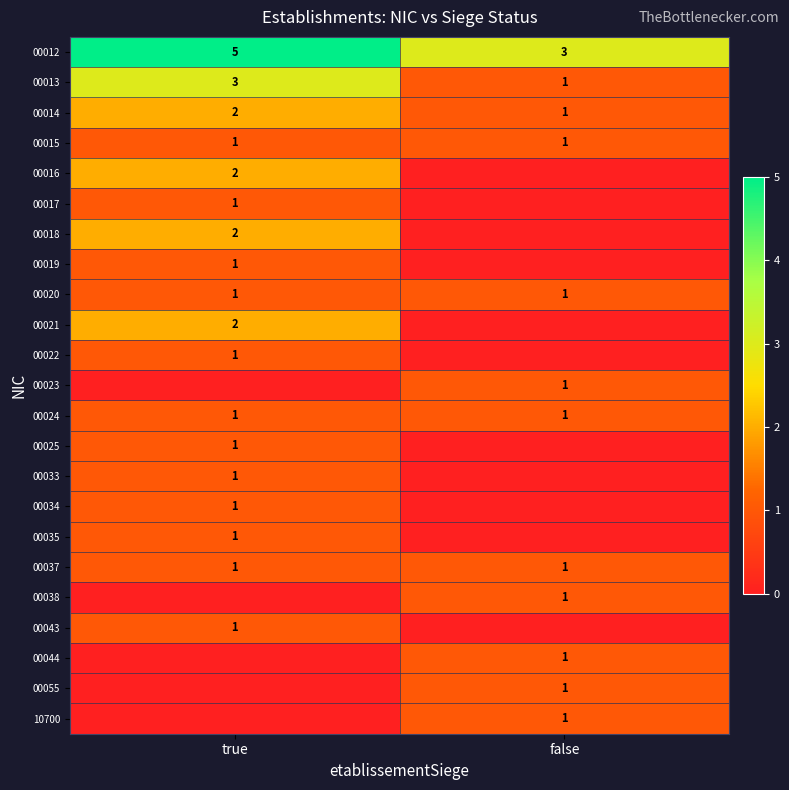

At which label does 00014 reach its minimum?

false